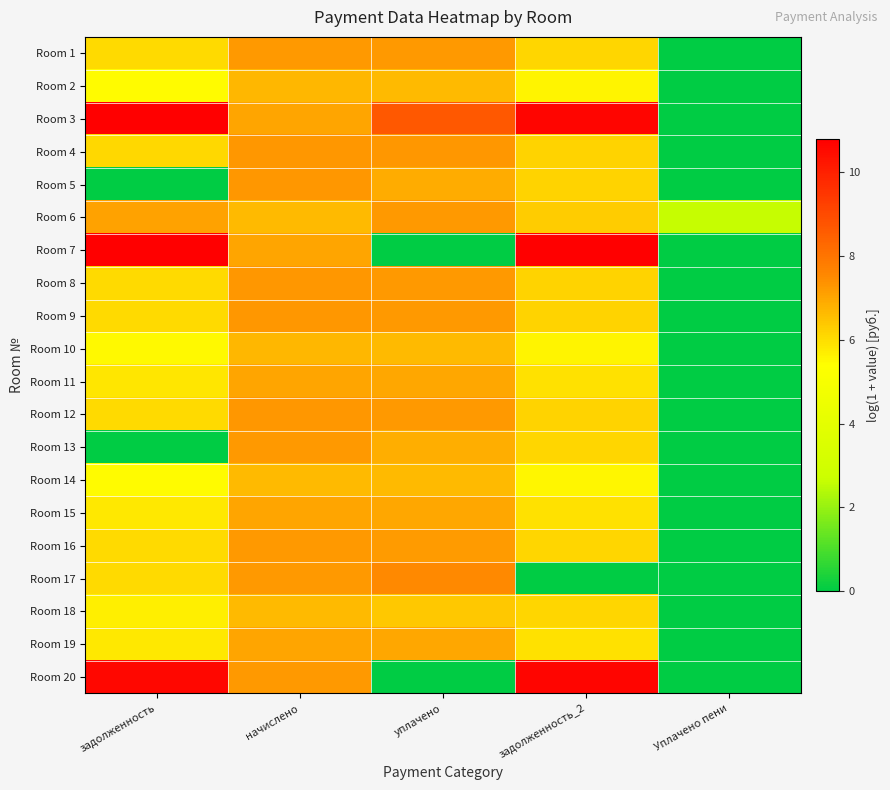

How many data points does each series have?

5